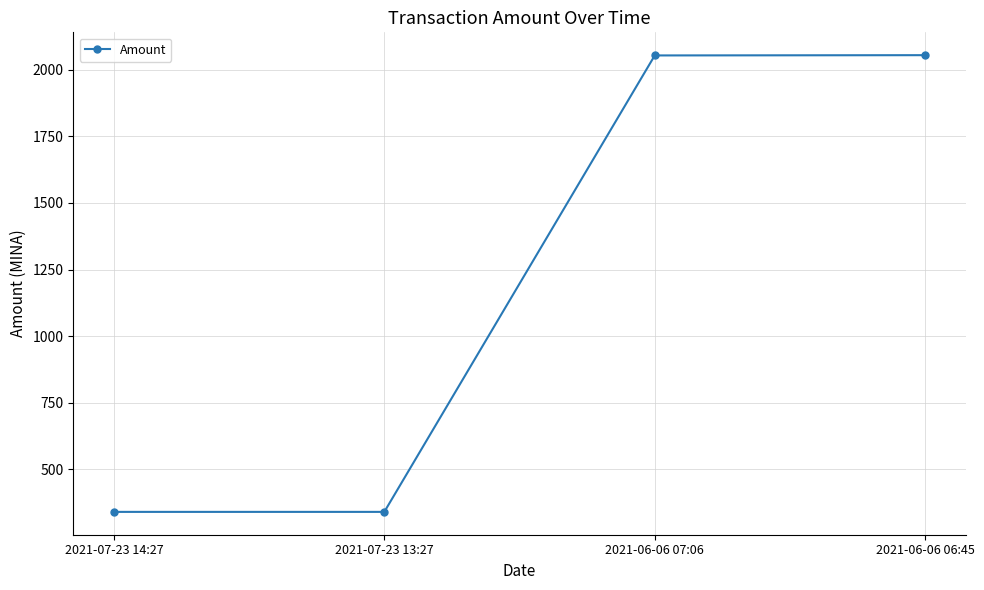

Where is the data nearest to the value 1197?

2021-06-06 07:06